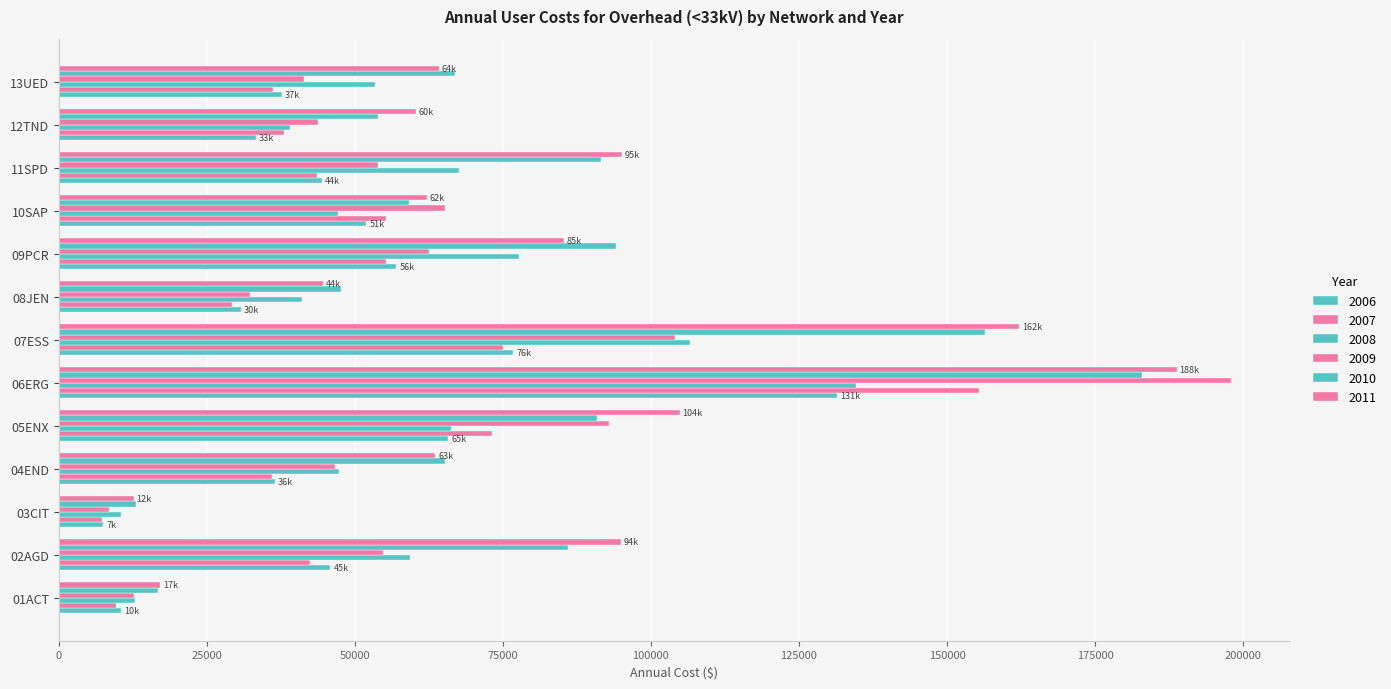

How many data points in 2008 are less than 53396?

6